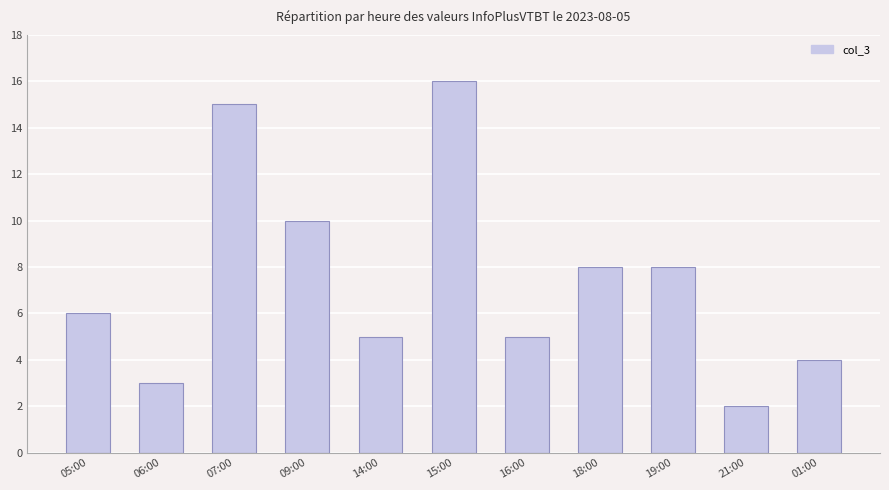

How many values are below 6?

5